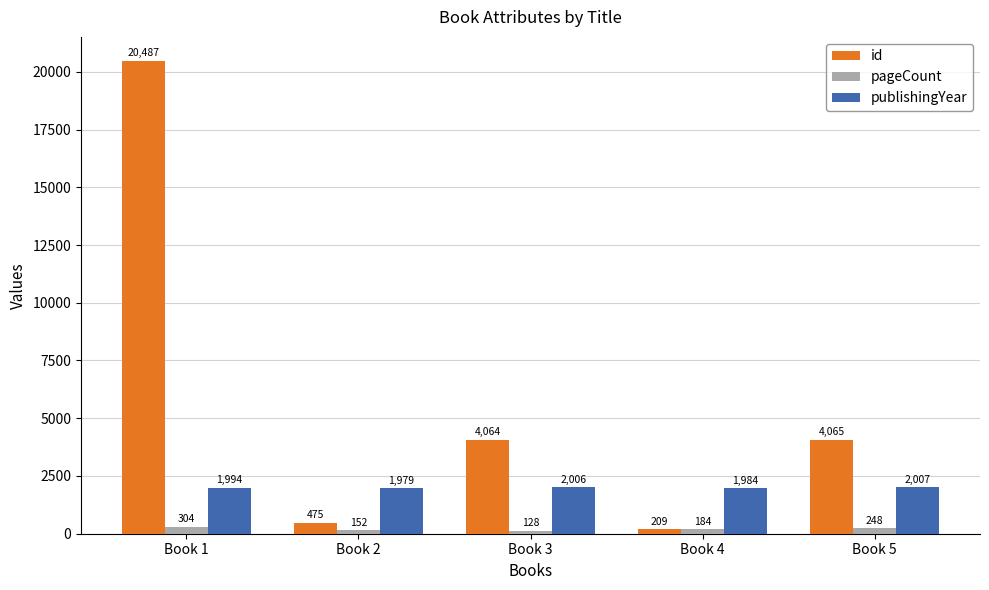

Reading left to right, extract all data points from this chart.

id: 20487	475	4064	209	4065
pageCount: 304	152	128	184	248
publishingYear: 1994	1979	2006	1984	2007